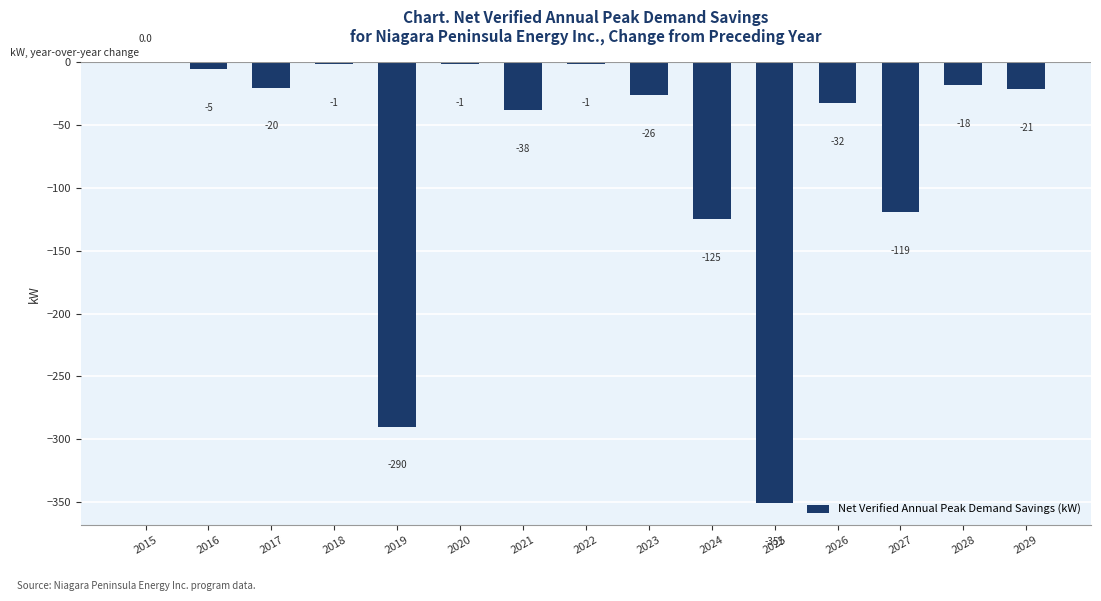

At which label does the data first exceed -21?

2015